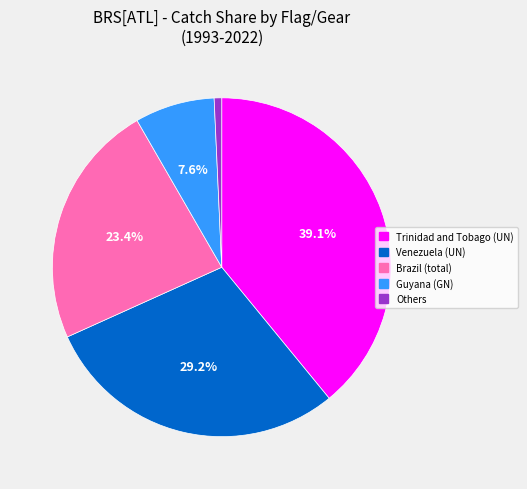

Rank the categories by value from highest to lowest.

Trinidad and Tobago (UN), Venezuela (UN), Brazil (total), Guyana (GN), Others